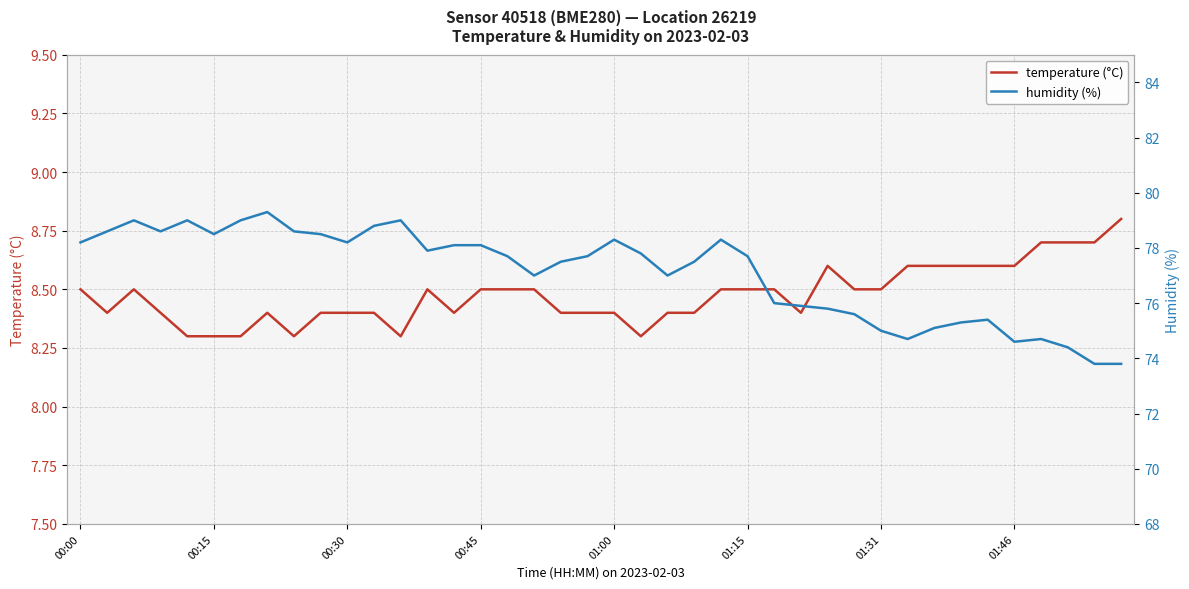

Which series has the largest range (max minus min)?

humidity (%)